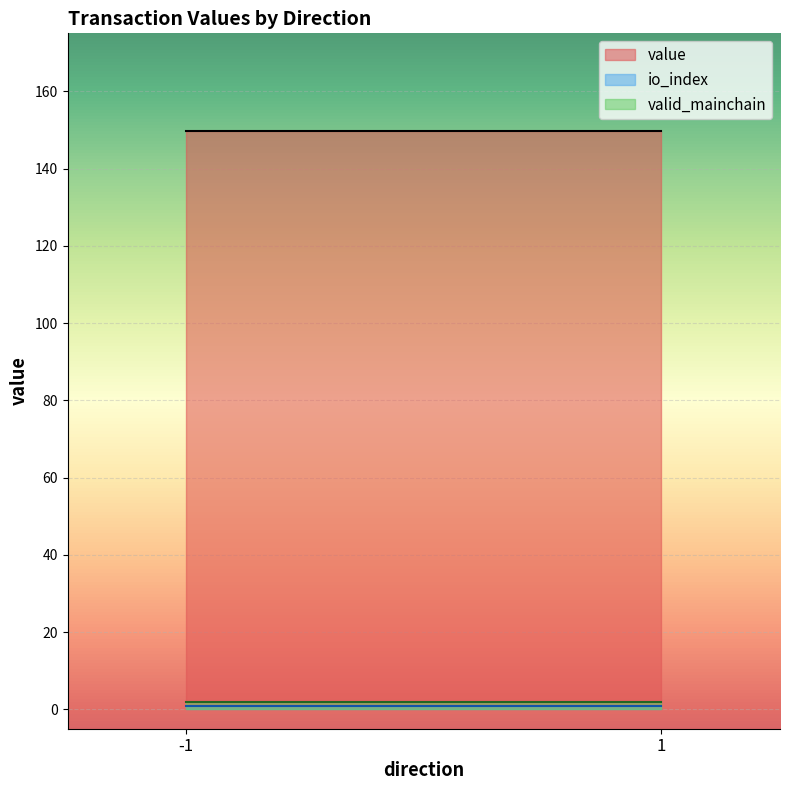

Which series has the largest total across all categories?

value